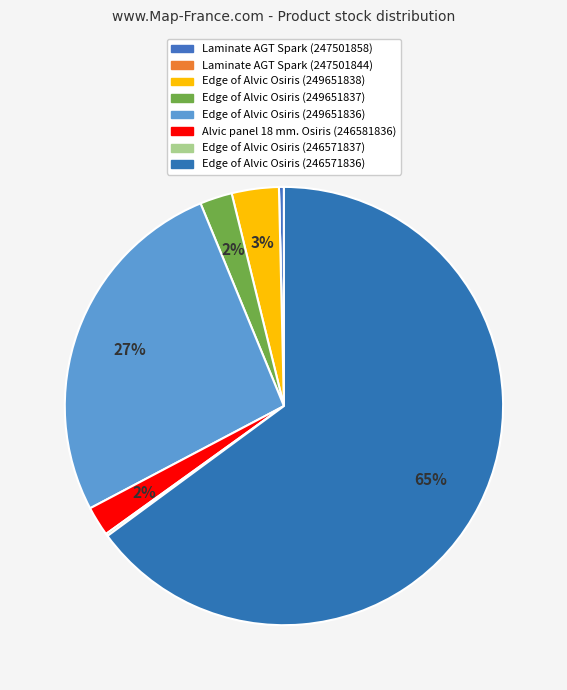

Which category accounts for the majority?

Edge of Alvic Osiris (246571836)